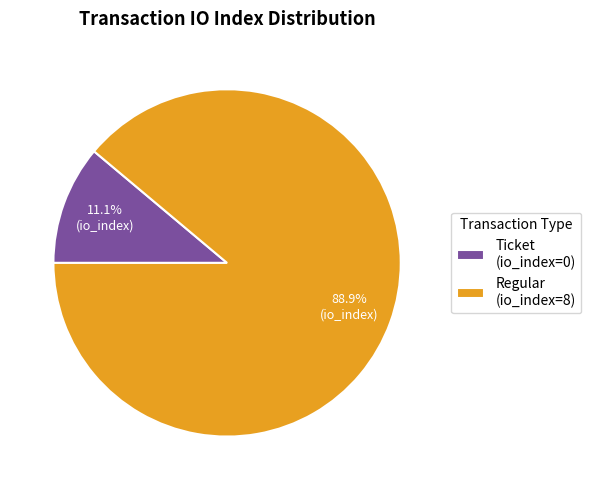

Which slice represents more than half of the pie?

Regular (io_index=8)